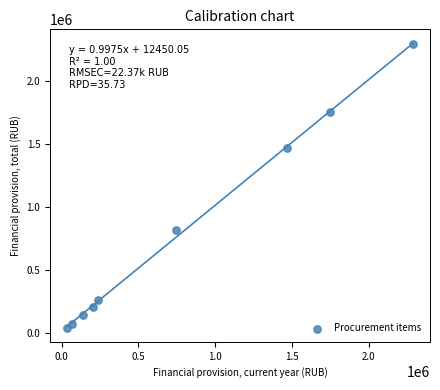

What is the average X value?

770407.8